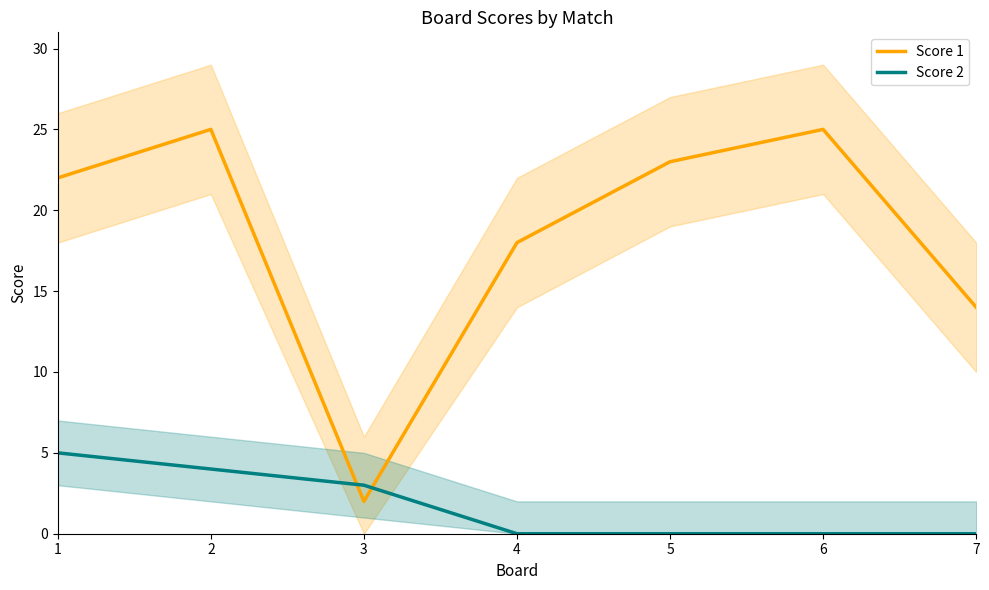

What is the difference between the second highest and minimum values in the Score 2 series?

4